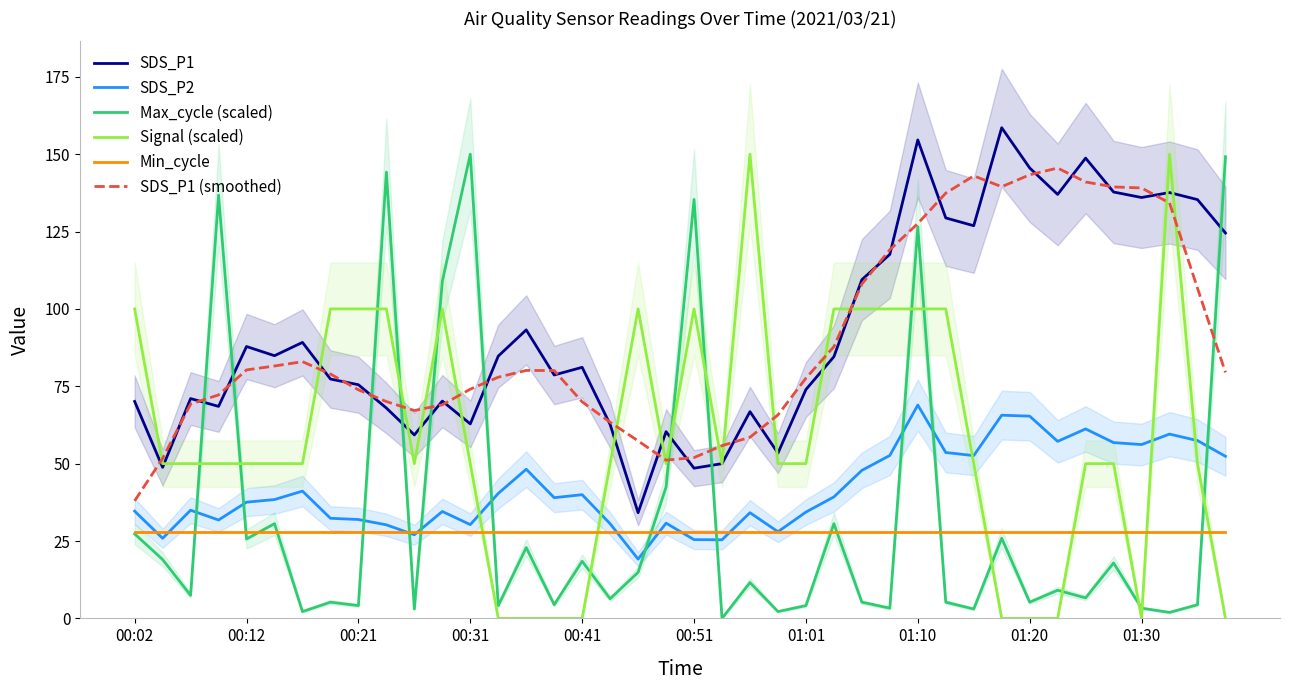

What is the difference between the maximum and second lowest values in the SDS_P1 series?

110.0